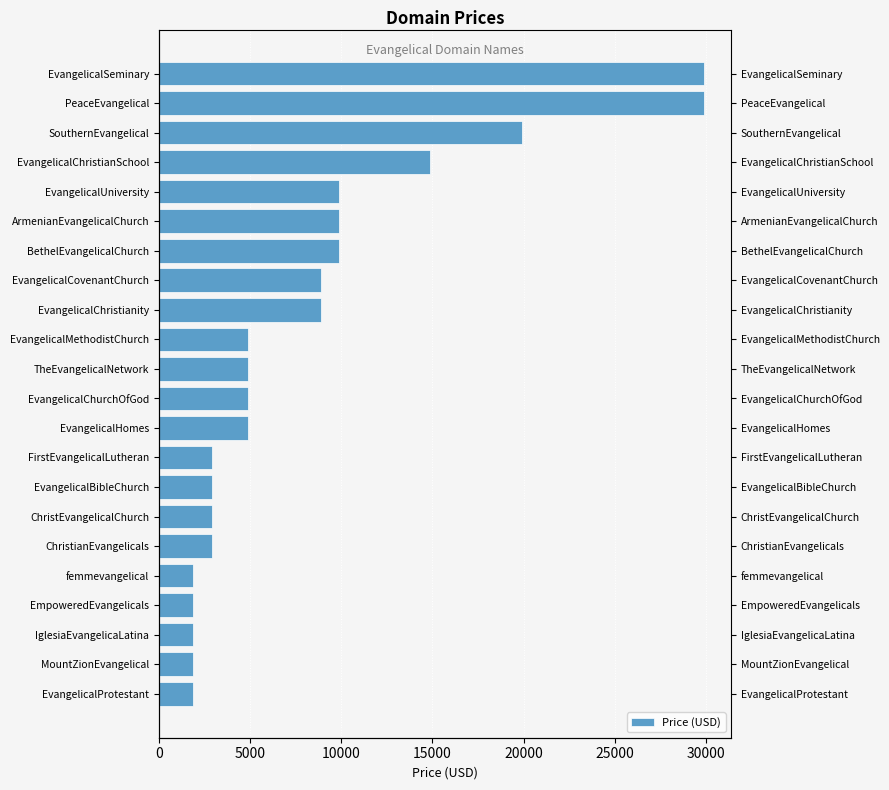

How many categories are shown in the chart?

22